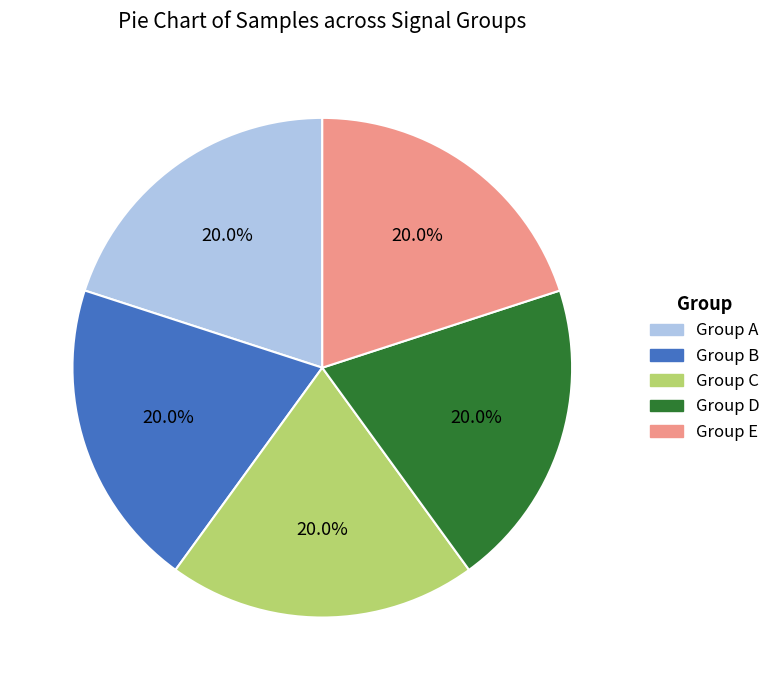

To the nearest percent, what is the average slice percentage?

20%